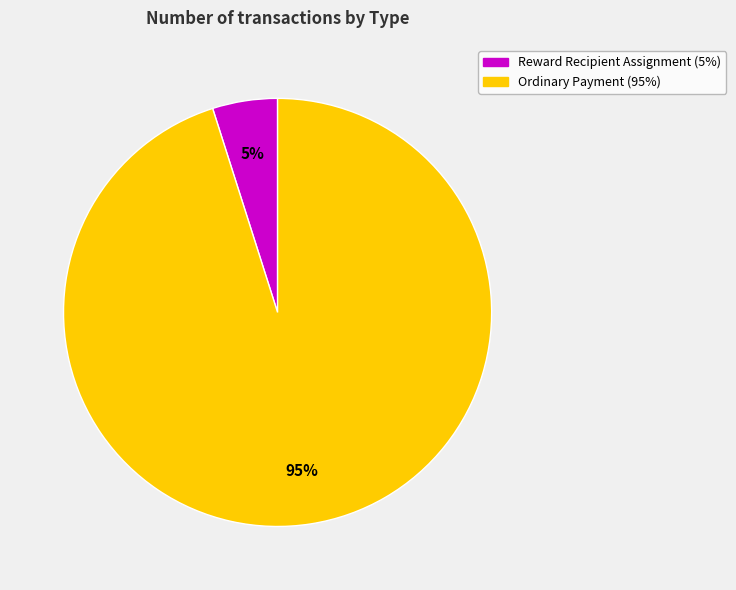

To the nearest percent, what portion does Ordinary Payment represent?

95%